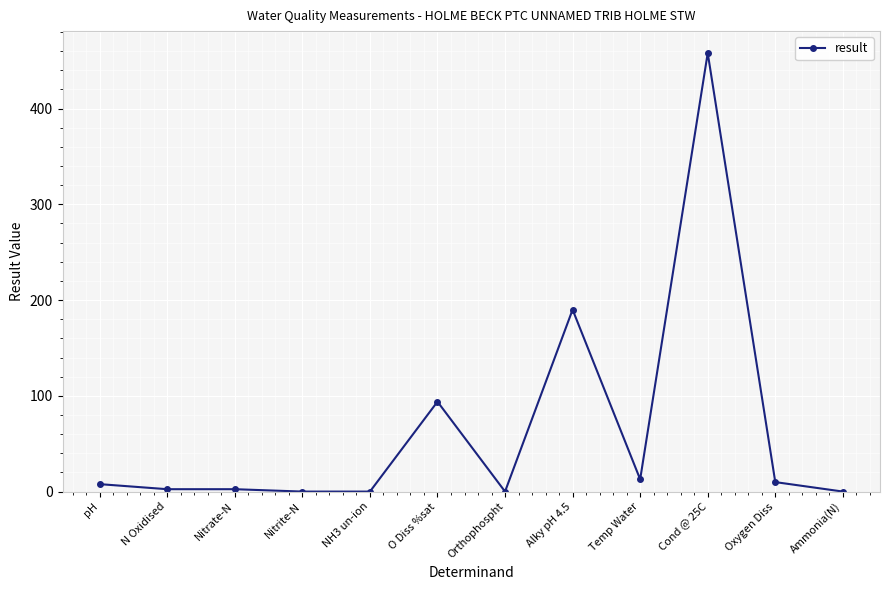

How many lines are shown in the chart?

1